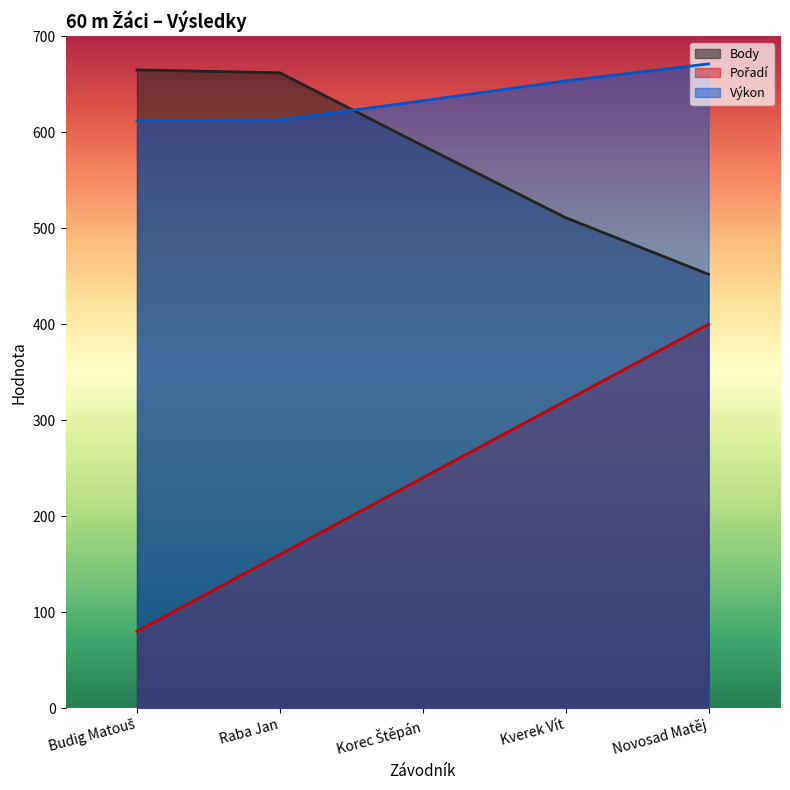

True or false: Body and Pořadí intersect in this chart.

False